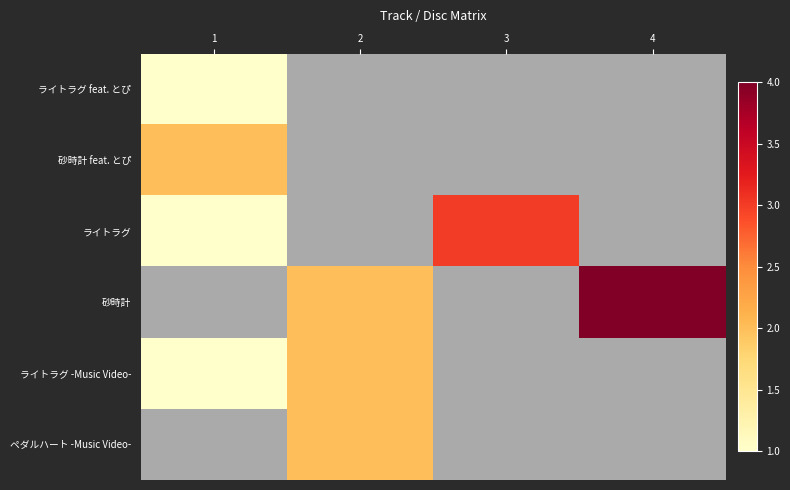

Is the value of 砂時計 feat. とぴ at 3 greater than the value of ペダルハート -Music Video- at 1?

No